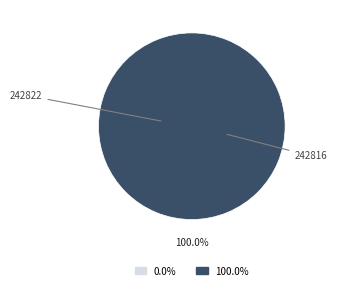

To the nearest percent, what is the average slice percentage?

50%